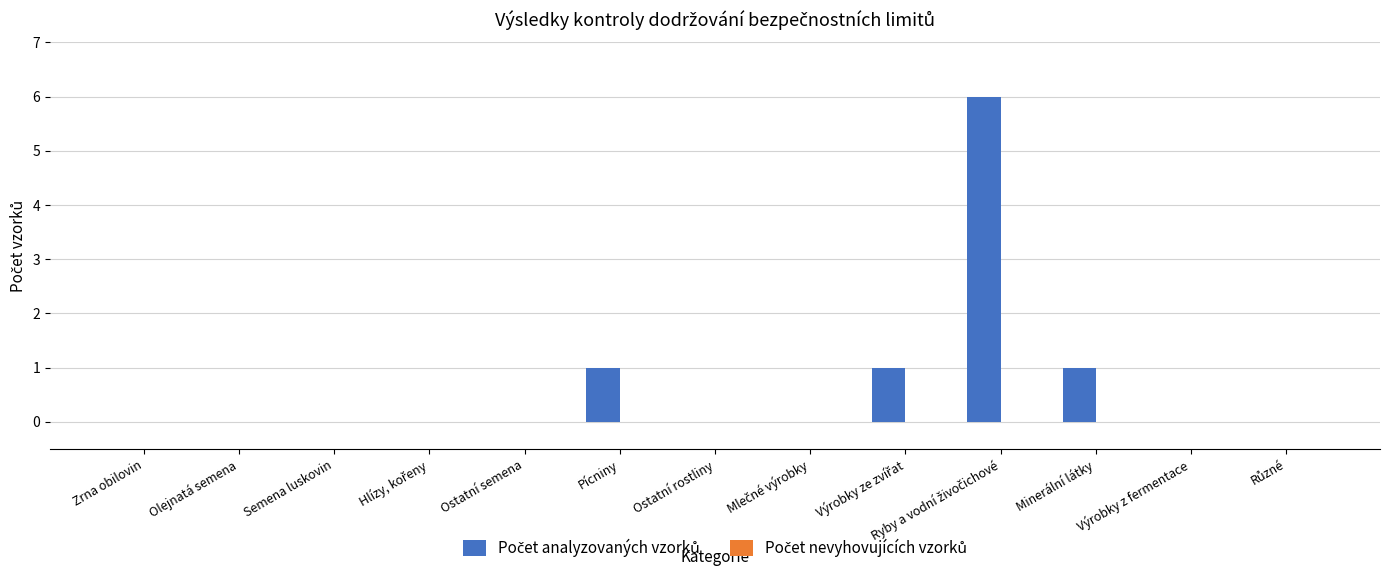

The value at Pícniny is 1. True or false?

True